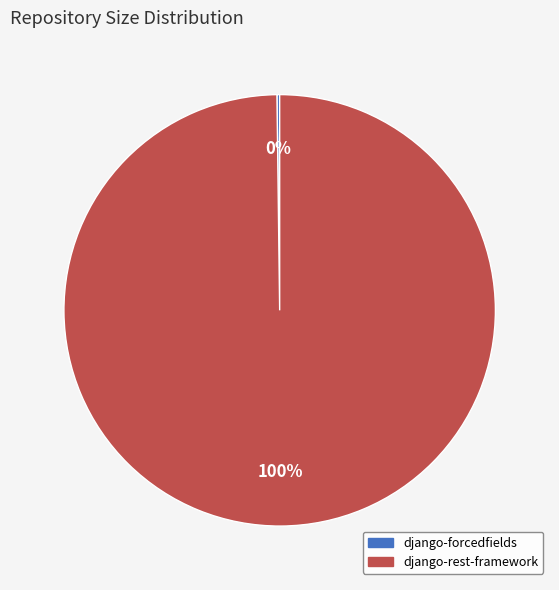

To the nearest percent, what percentage of the pie is django-rest-framework?

100%